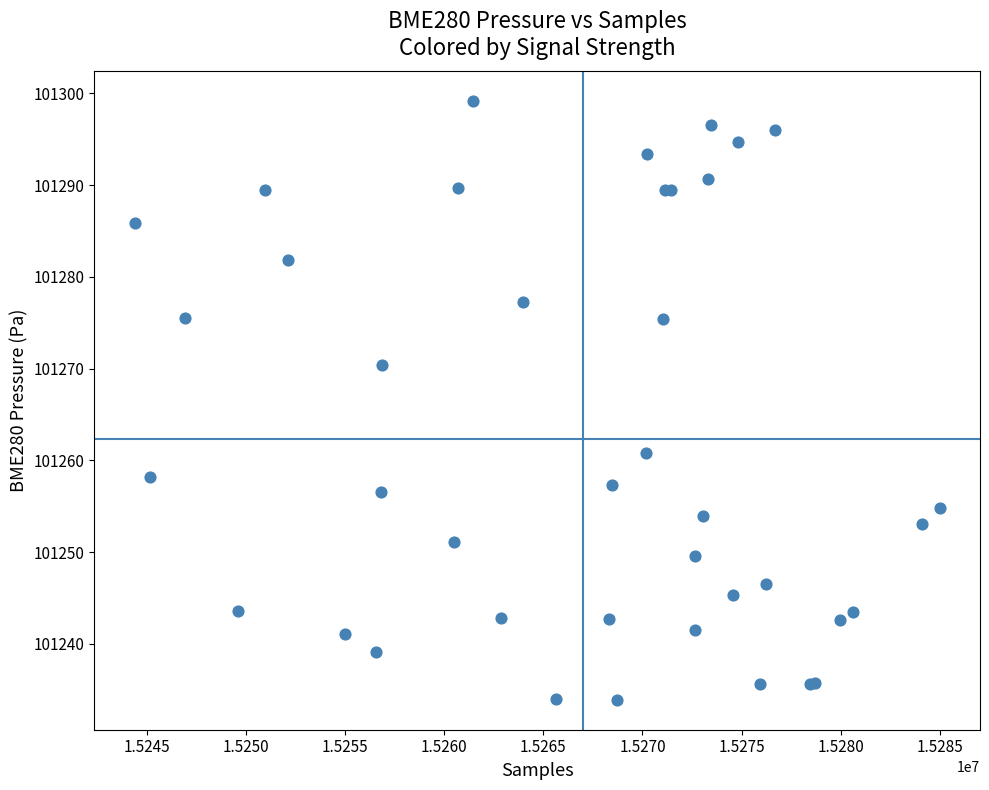

What Y value in the scatter plot is closest to 101266?

101270.4